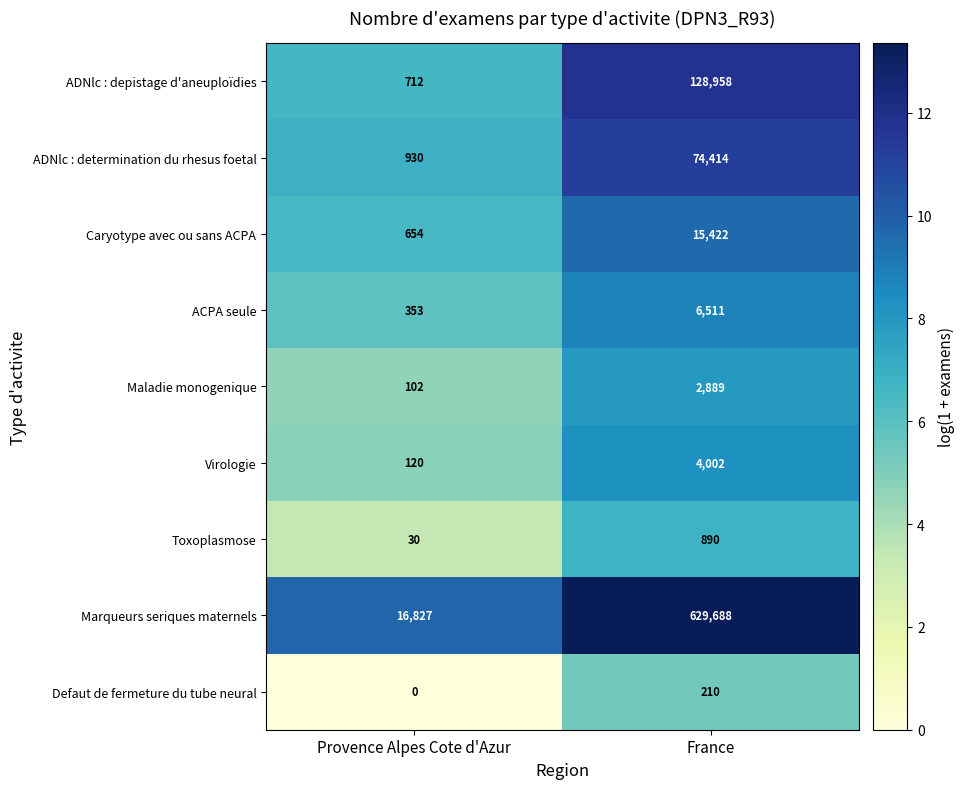

Reading right to left, transcribe all the data shown in this chart.

ADNlc : depistage d'aneuploïdies: 128958	712
ADNlc : determination du rhesus foetal: 74414	930
Caryotype avec ou sans ACPA: 15422	654
ACPA seule: 6511	353
Maladie monogenique: 2889	102
Virologie: 4002	120
Toxoplasmose: 890	30
Marqueurs seriques maternels: 629688	16827
Defaut de fermeture du tube neural: 210	0